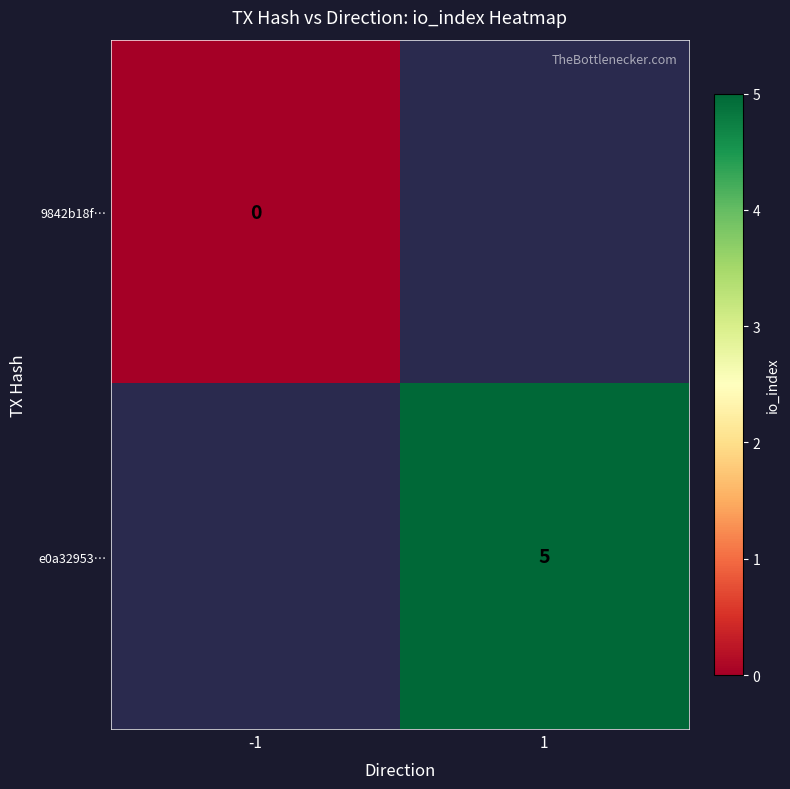

Between 1 and -1, which is larger?

-1